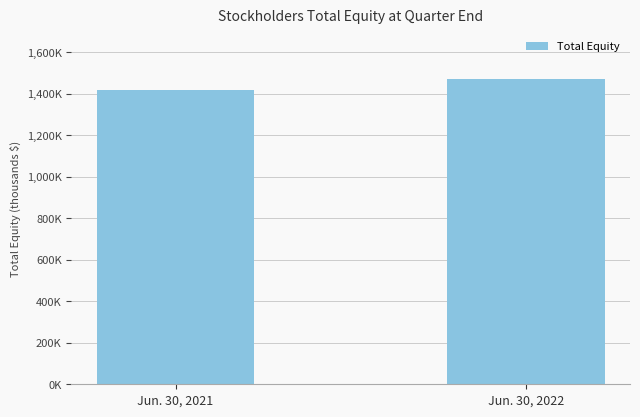

What is the minimum value shown in the chart?

1418987